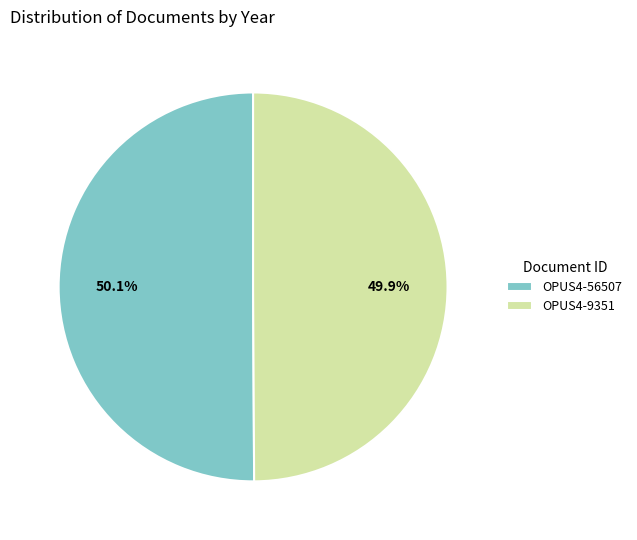

How many segments does this pie chart have?

2